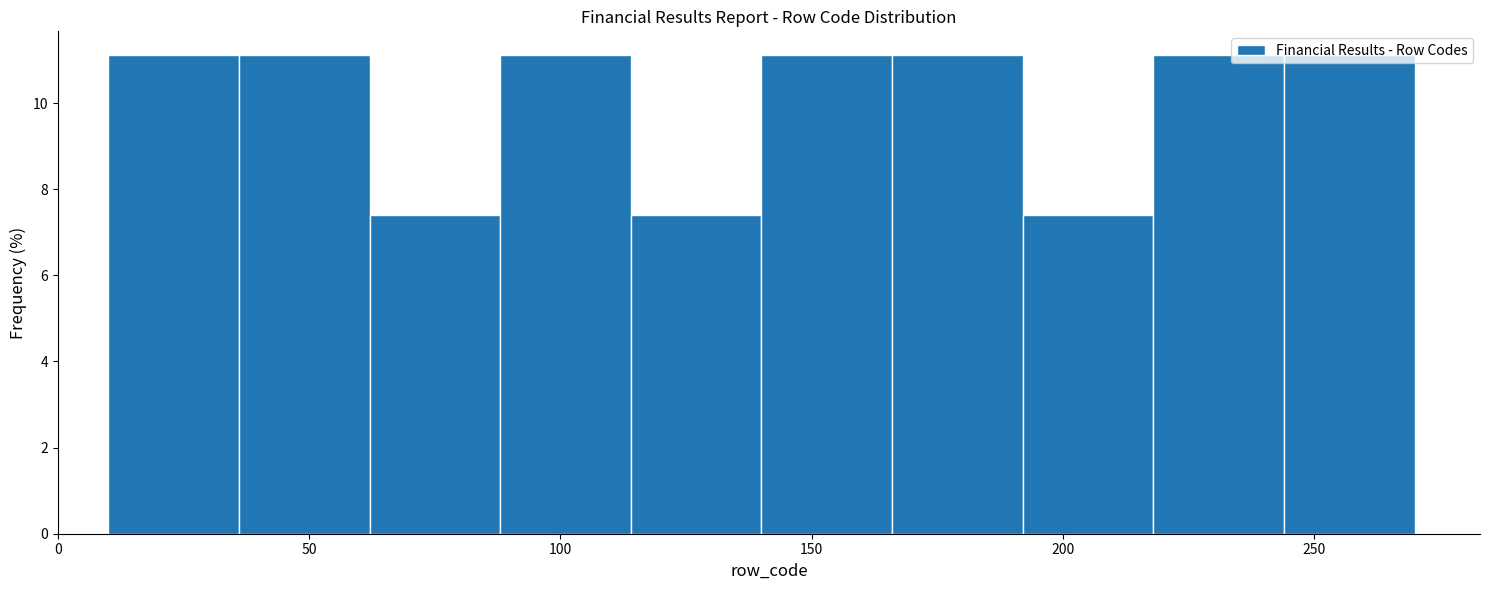

Reading left to right, list every bar in this chart as the range it spans on the x-axis followed by its height. Neither the bar edges nor the heights are printed on the chart, so give them approximately, as read against the axes.

10 to 36: 11.2
36 to 62: 11.2
62 to 88: 7.4
88 to 114: 11.2
114 to 140: 7.4
140 to 166: 11.2
166 to 192: 11.2
192 to 218: 7.4
218 to 244: 11.2
244 to 270: 11.2